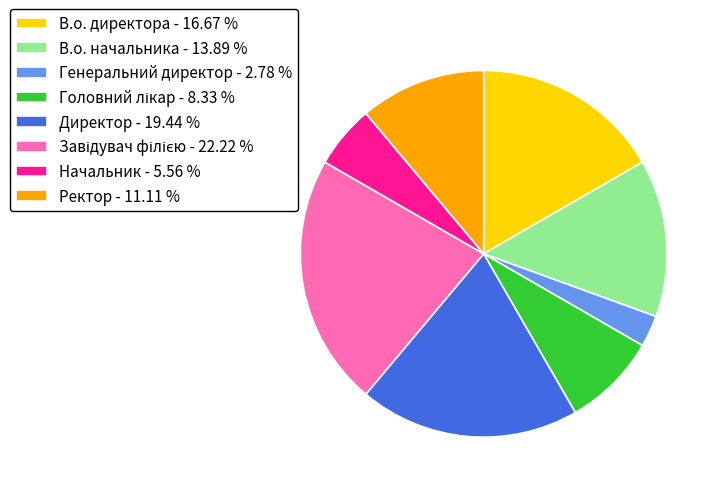

Is there any slice that represents more than half of the pie?

No